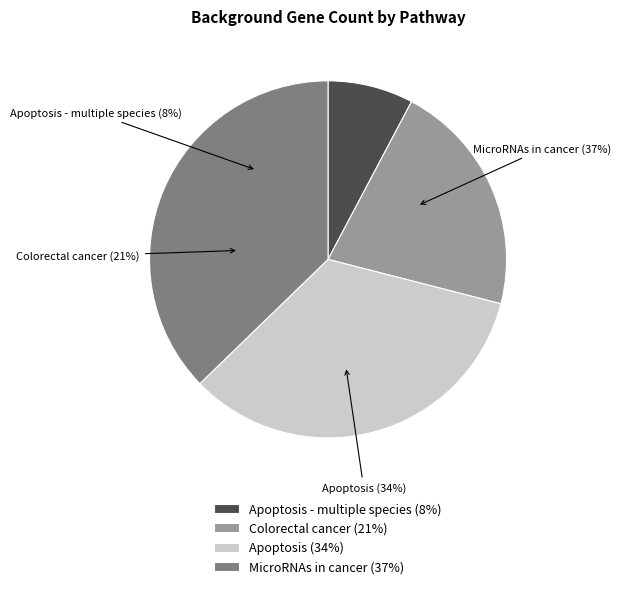

To the nearest percent, what is the combined percentage of Colorectal cancer and MicroRNAs in cancer?

58%